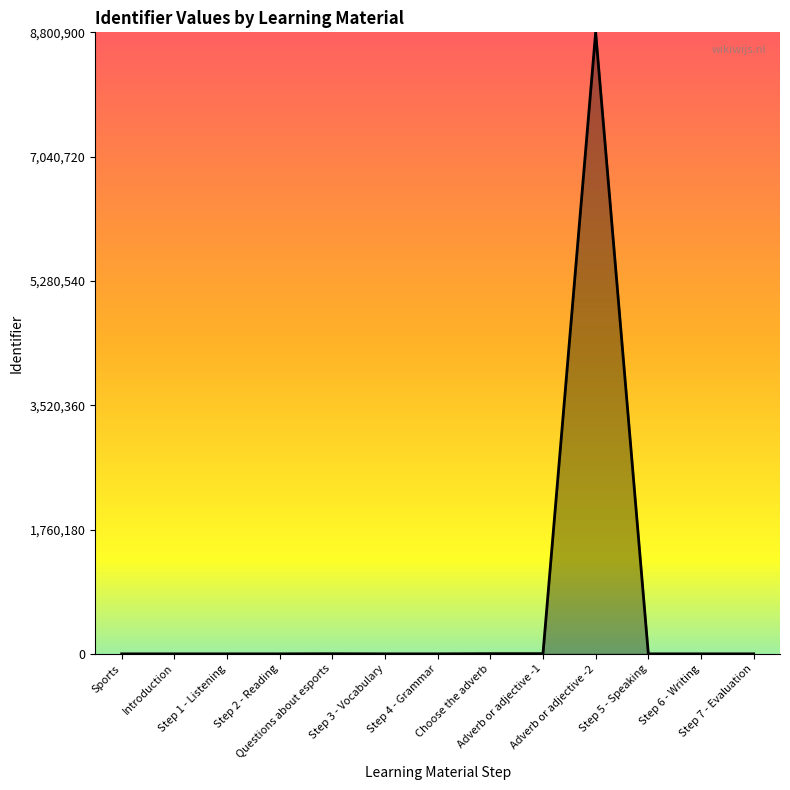

Is it true that the value at Introduction is 3.3?

True